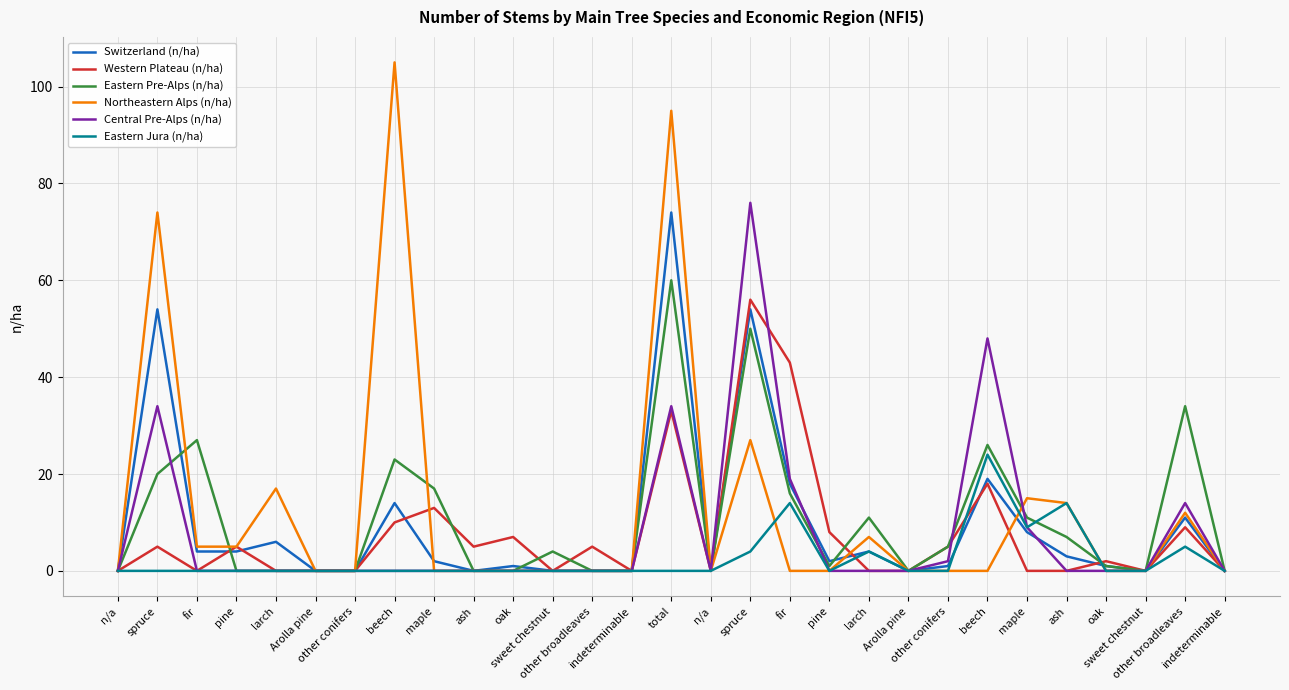

Which series changed the most between fir and sweet chestnut?

Western Plateau (n/ha)